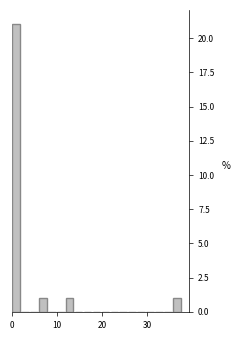

Read against the x-axis, roughly where is the centre of the tallest bar?

1